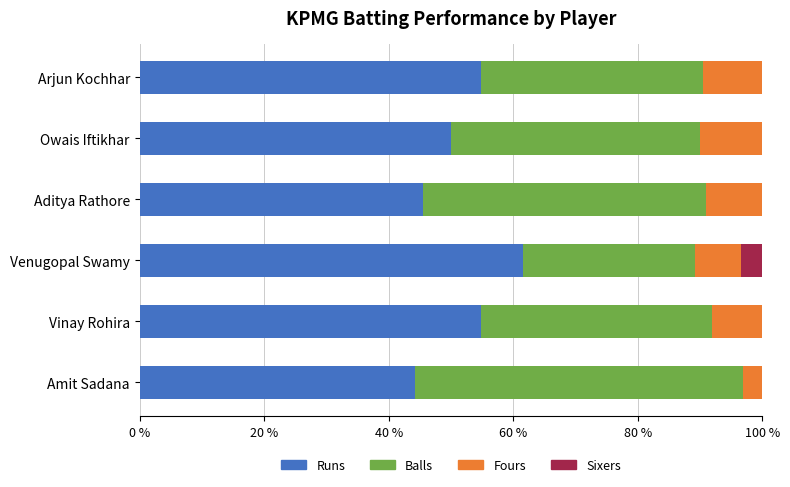

What is the maximum value for Runs?

61.5